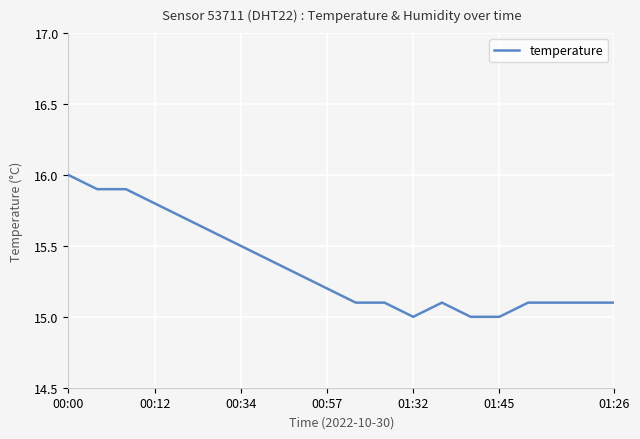

What is the greatest value displayed?

16.0